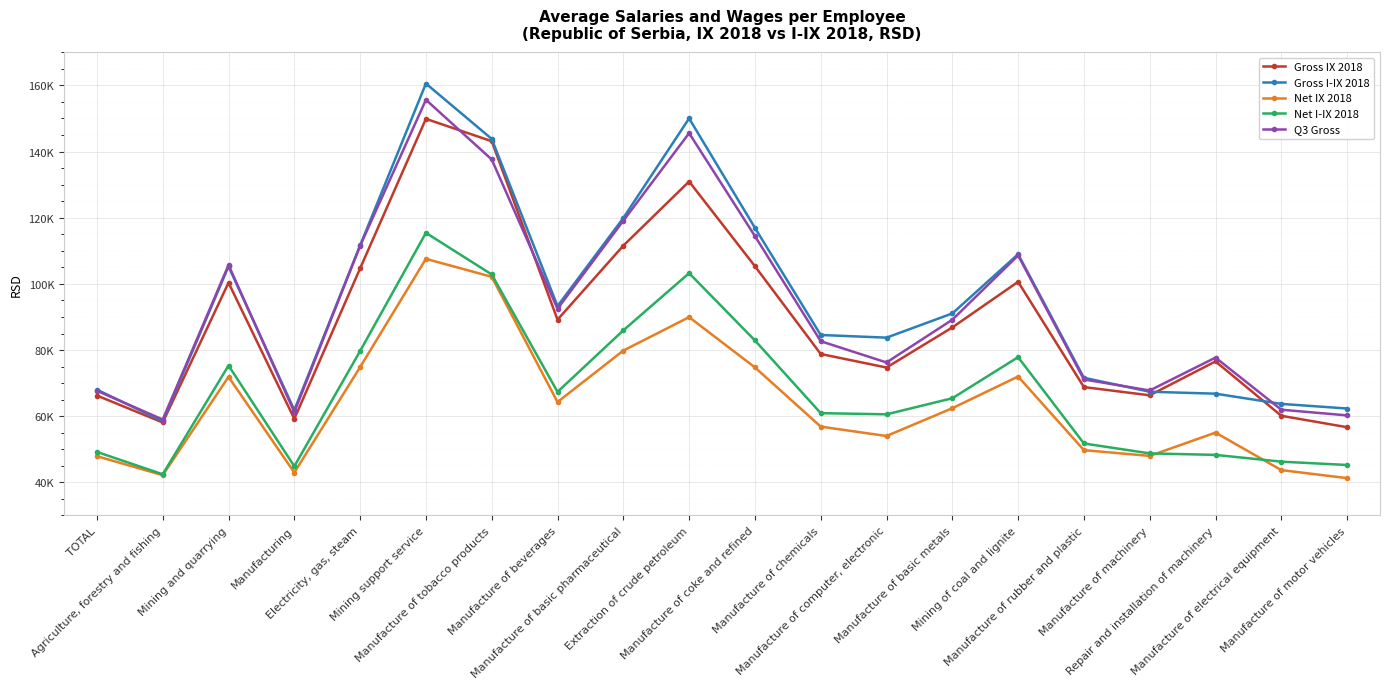

How many lines are shown in the chart?

5